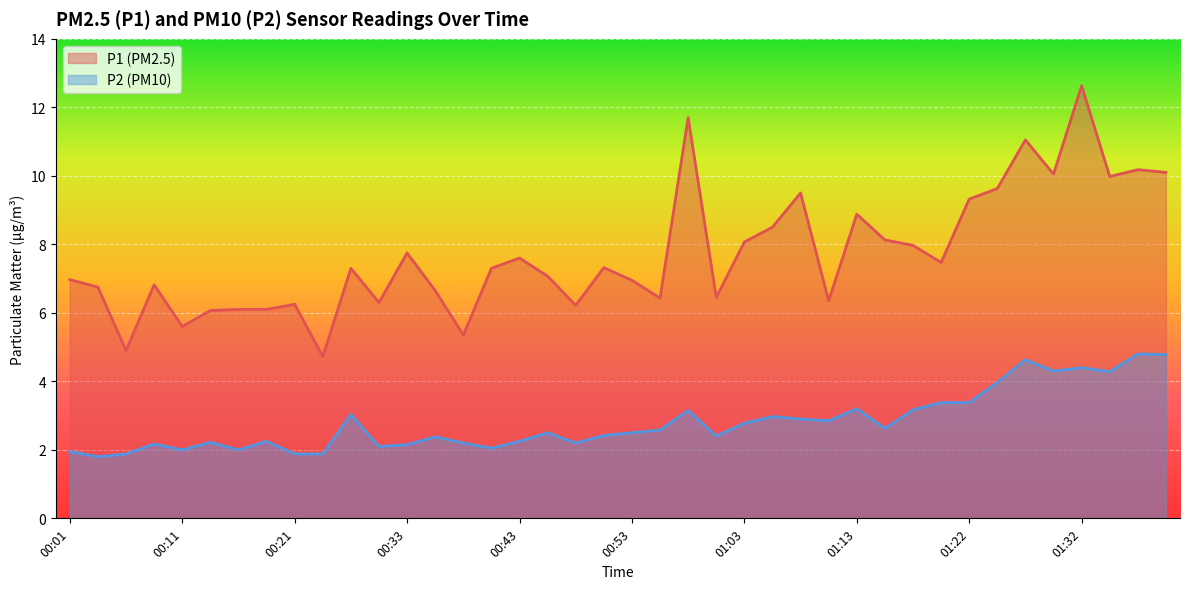

Where is the first local maximum for P1?

00:09